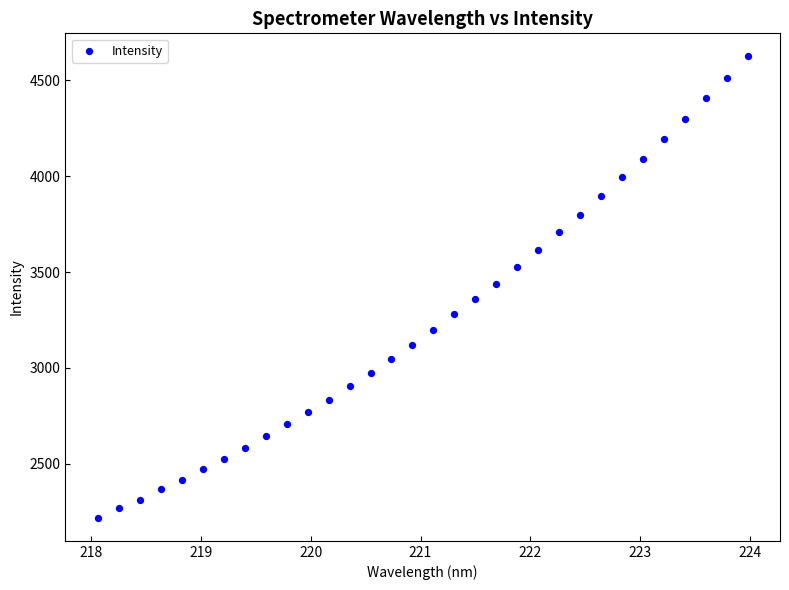

What is the range of X values (max minus min)?

5.9